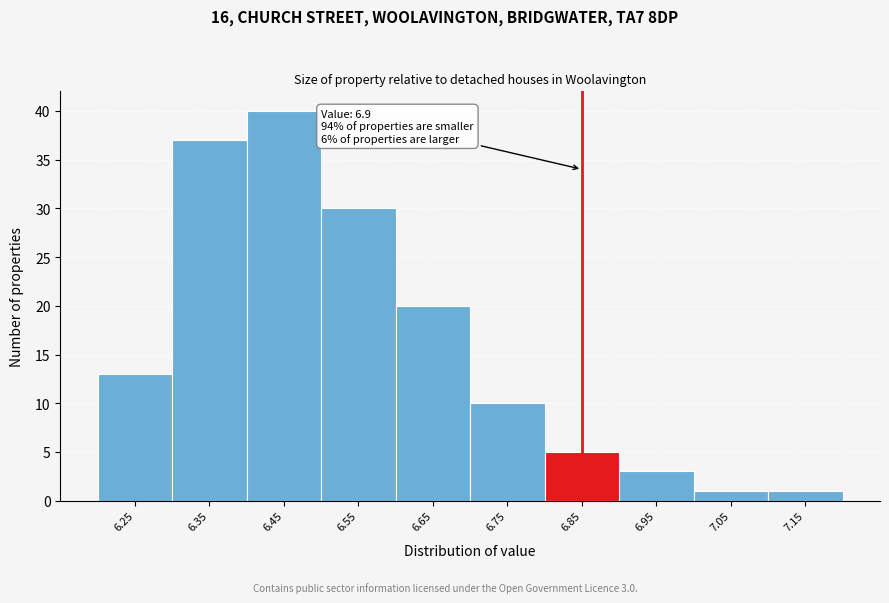

Reading left to right, transcribe all the data shown in this chart.

6.25=13	6.35=37	6.45=40	6.55=30	6.65=20	6.75=10	6.85=5	6.95=3	7.05=1	7.15=1